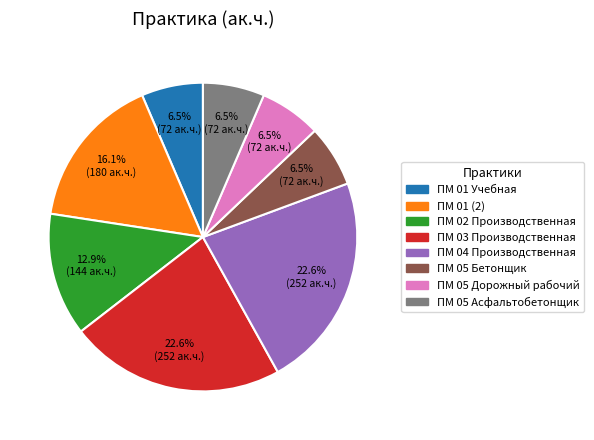

To the nearest percent, what portion does ПМ 03 Производственная represent?

23%